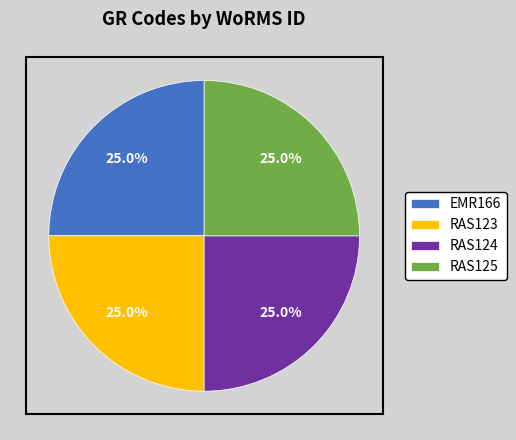

How many segments does this pie chart have?

4